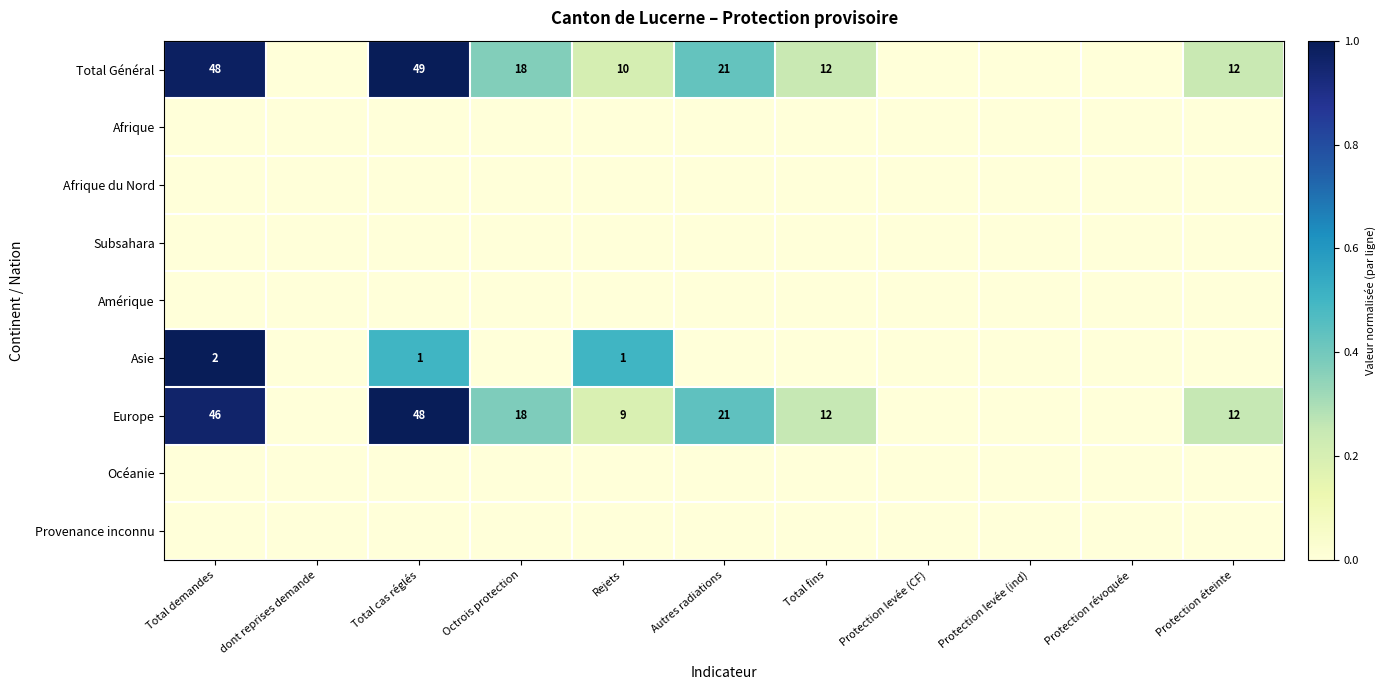

What is the sum of the Total Général values at Total cas réglés and Autres radiations?

70